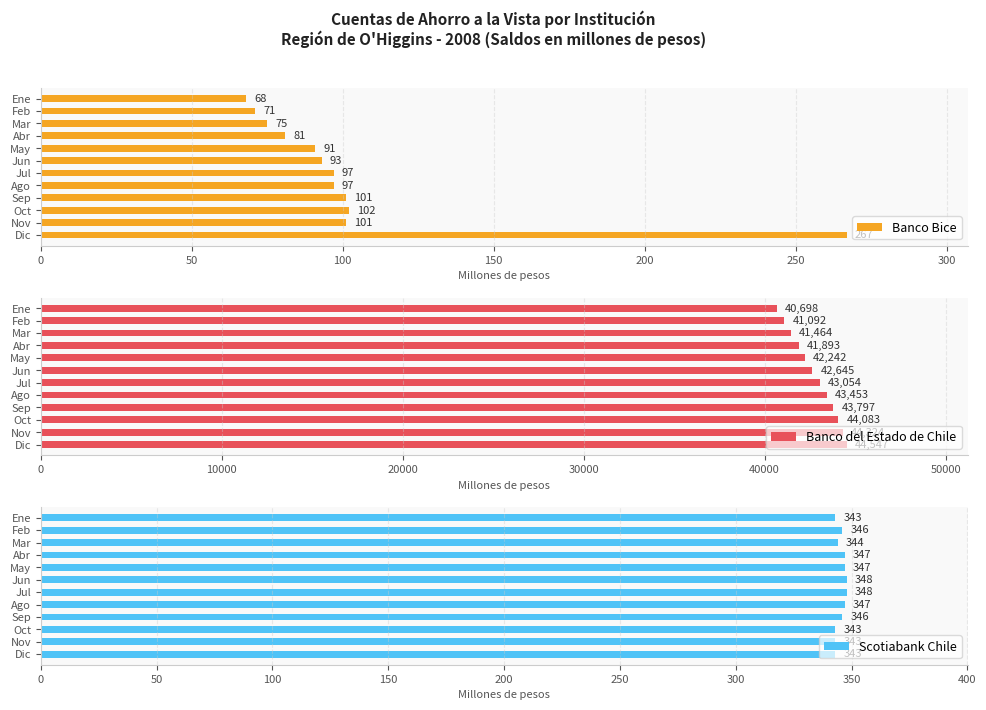

What is the difference between the maximum and minimum values in the Banco Bice series?

199